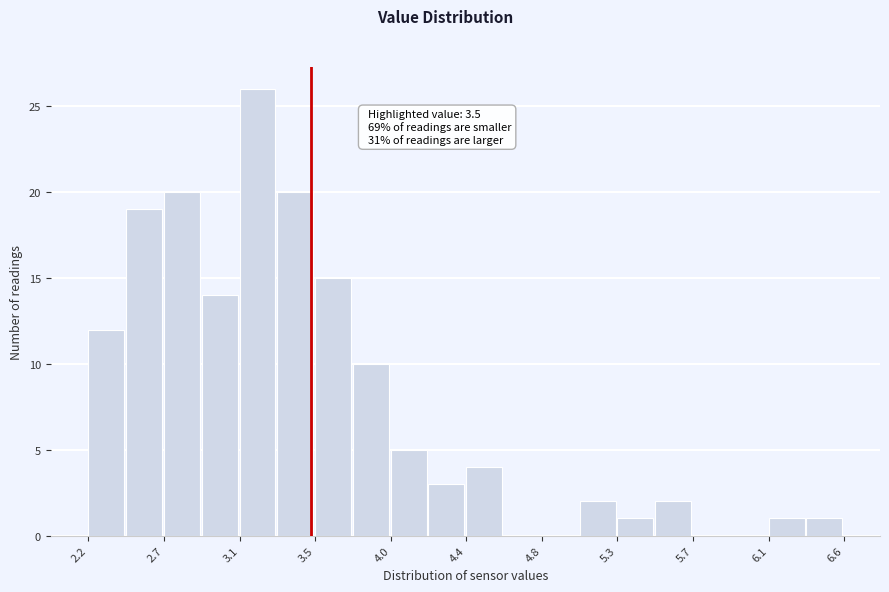

Over which range of the x-axis is the bar tallest?

3.10 to 3.30